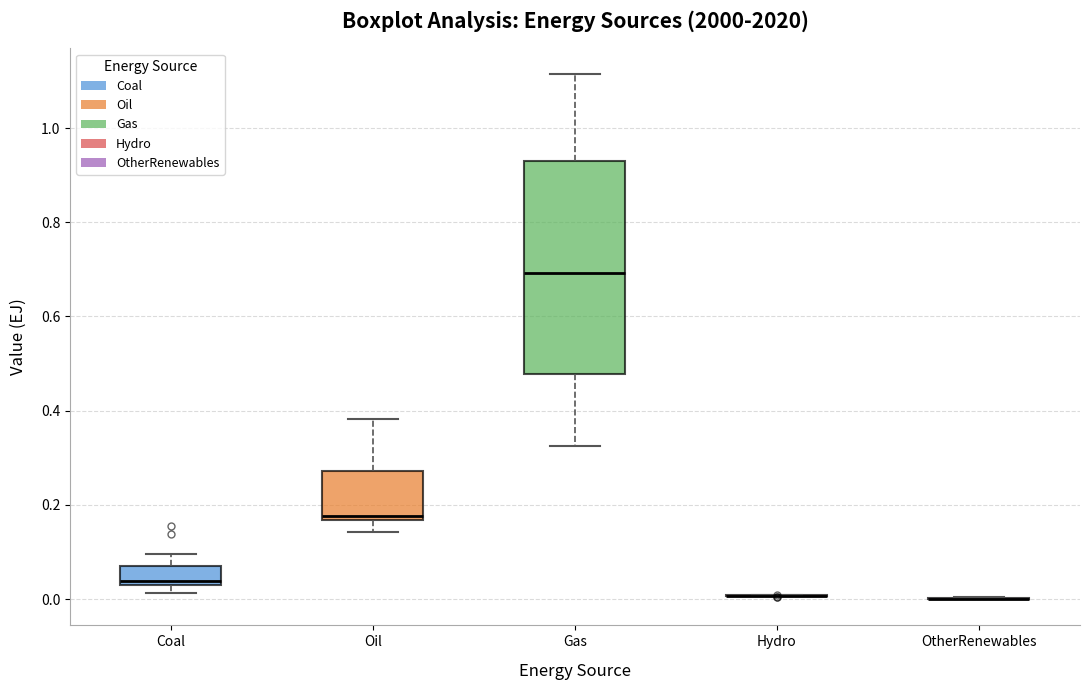

Reading left to right, read every box against the y-axis: the position of its median line, the range the box covers, and the ends of its whiskers. The values are not printed on the chart, so give them approximately, as read against the axis.

Coal: median 0.04 (just above the box's lower edge), box 0.04 to 0.06, whiskers 0.02 to 0.10
Oil: median 0.18, box 0.16 to 0.28, whiskers 0.14 to 0.38
Gas: median 0.70, box 0.48 to 0.94, whiskers 0.32 to 1.12
Hydro: box collapsed to a line at 0.00, whiskers 0.00 to 0.00
OtherRenewables: box collapsed to a line at 0.00, whiskers 0.00 to 0.00